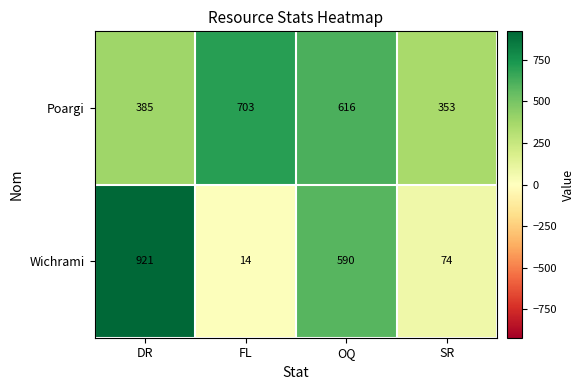

At FL, list the series in order from largest to smallest.

Poargi, Wichrami